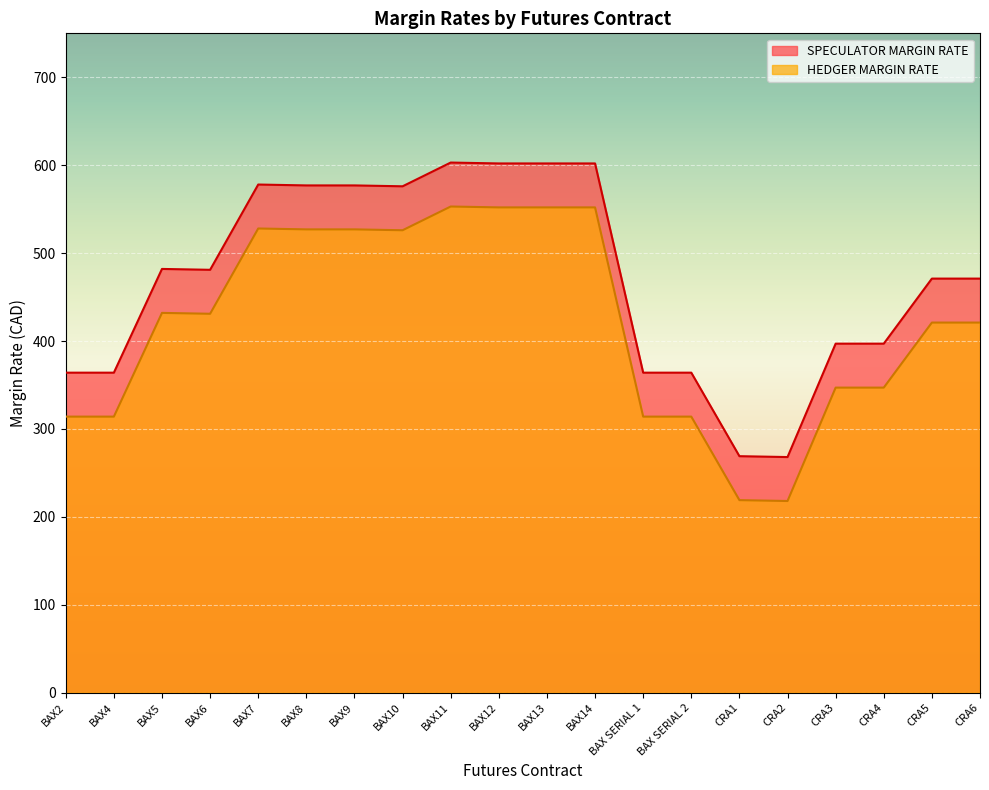

At which label does SPECULATOR MARGIN RATE reach its minimum?

CRA2